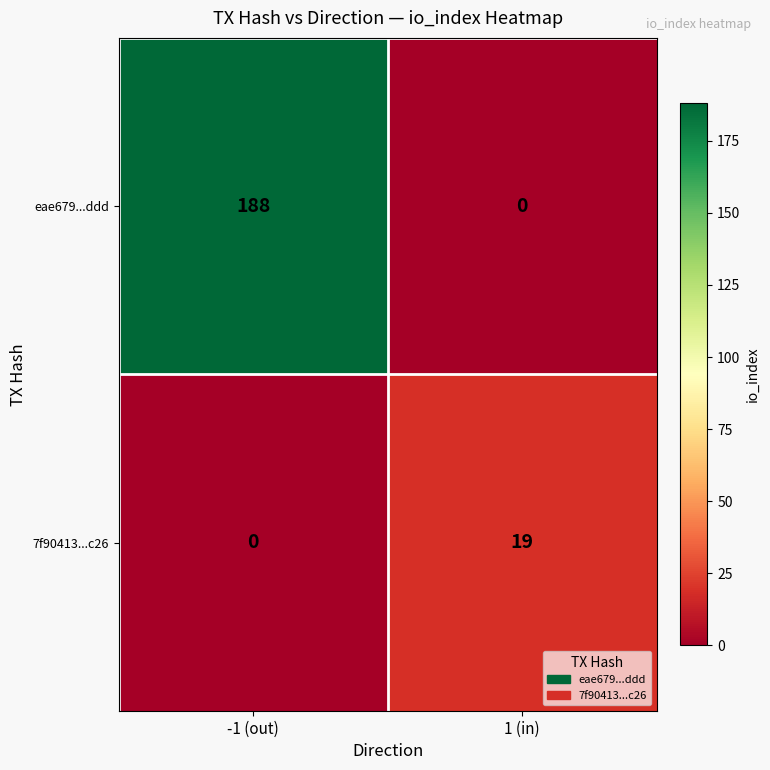

The value of 7f90413...c26 at -1 (out) is 0. True or false?

True